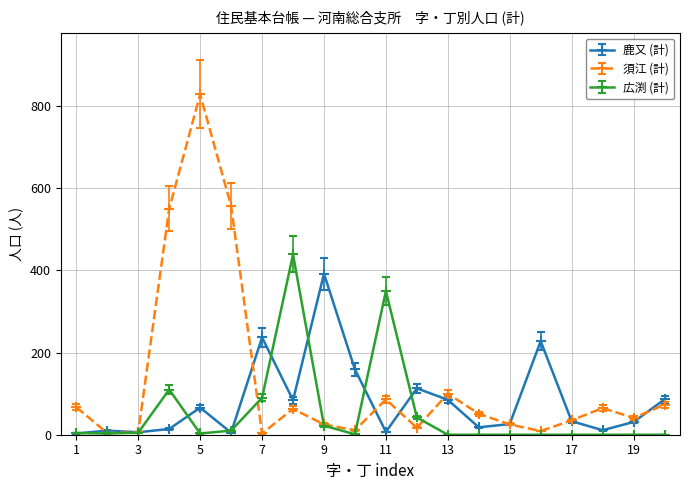

How many data points in 鹿又 (計) are less than 33?

10